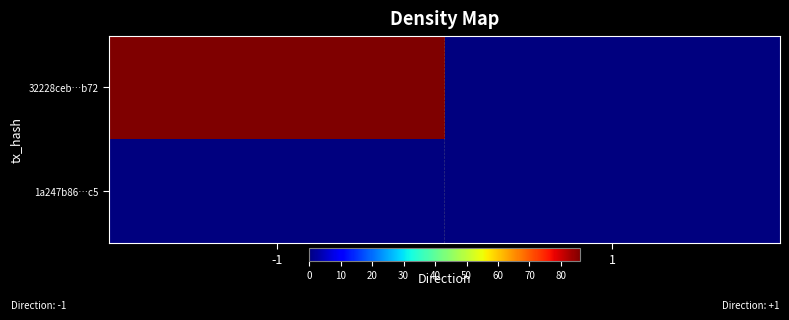

At 1, list the series in order from smallest to largest.

32228ceb…b72, 1a247b86…c5